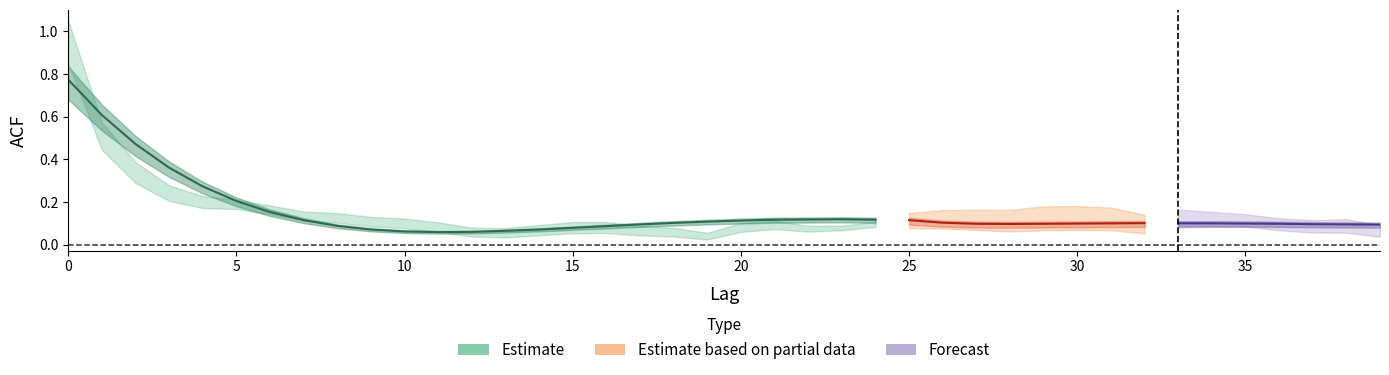

Is it true that acf_li equals 0.1 at 3?

False